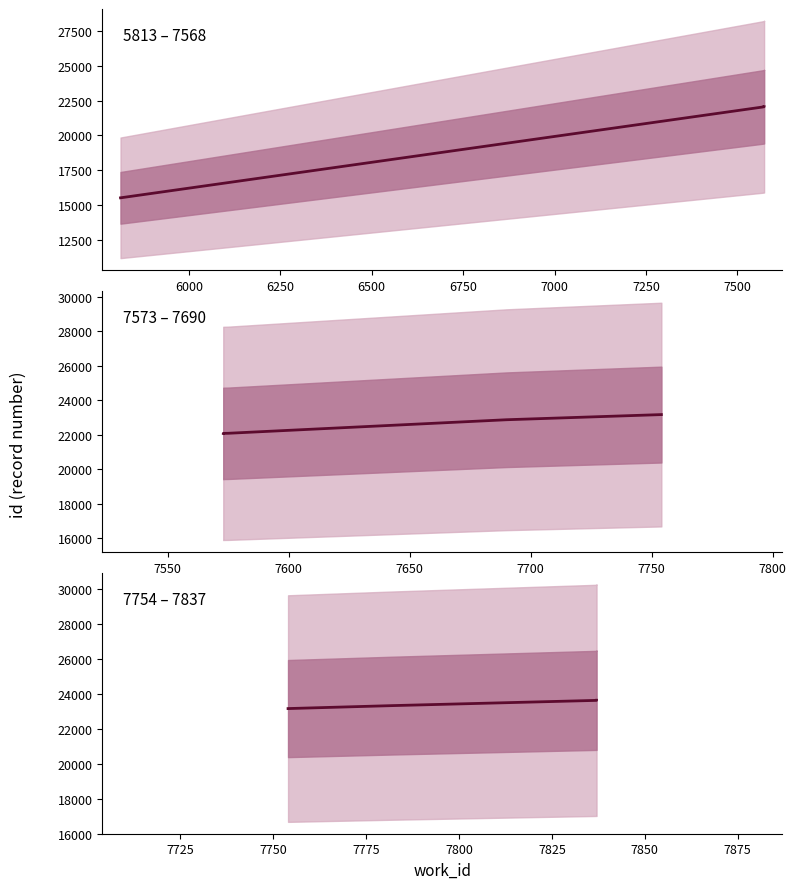

What is the value of the 1st point from the left?

15507